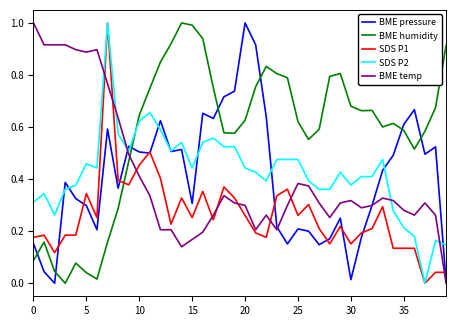

What is the maximum value for BME temp?

1.0